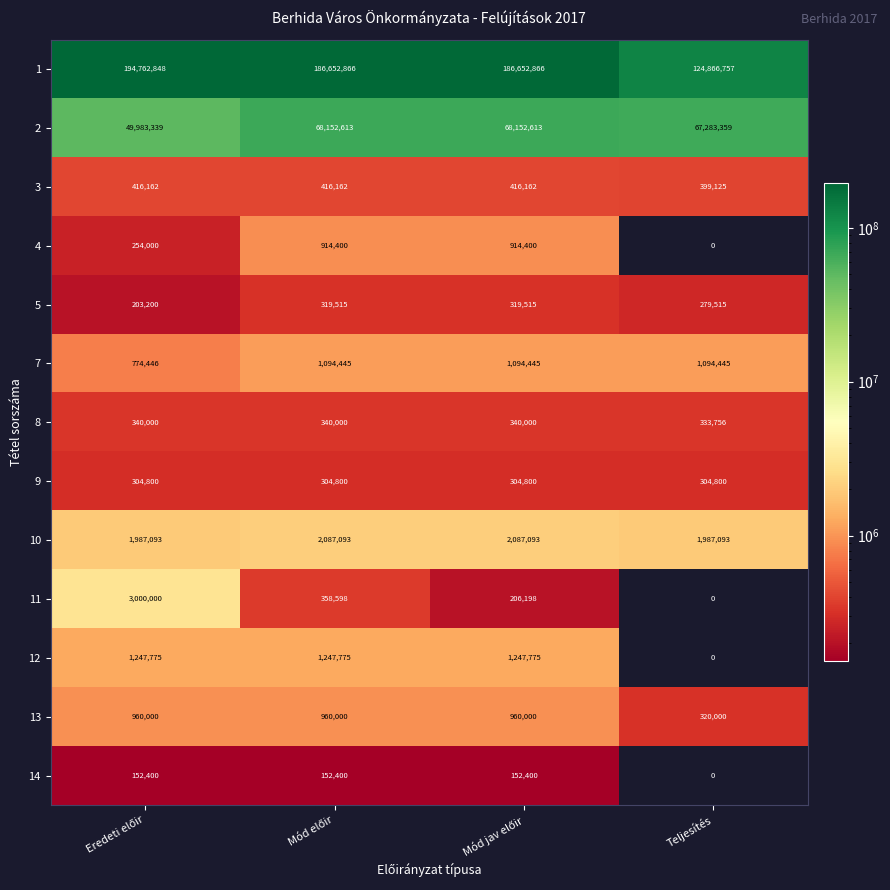

Which series has the widest spread of values?

1